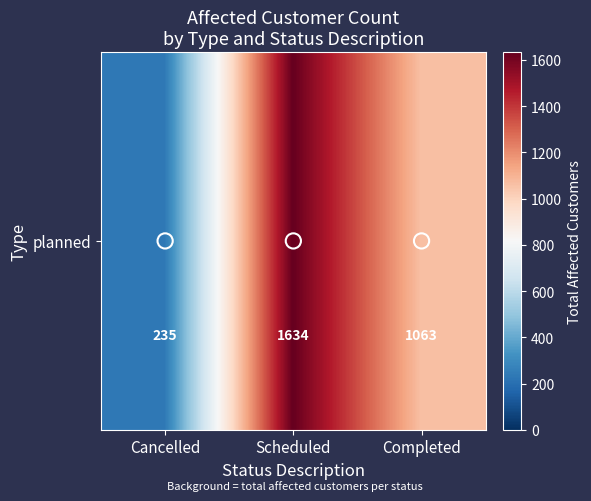

Reading left to right, transcribe all the data shown in this chart.

Cancelled=235	Scheduled=1634	Completed=1063